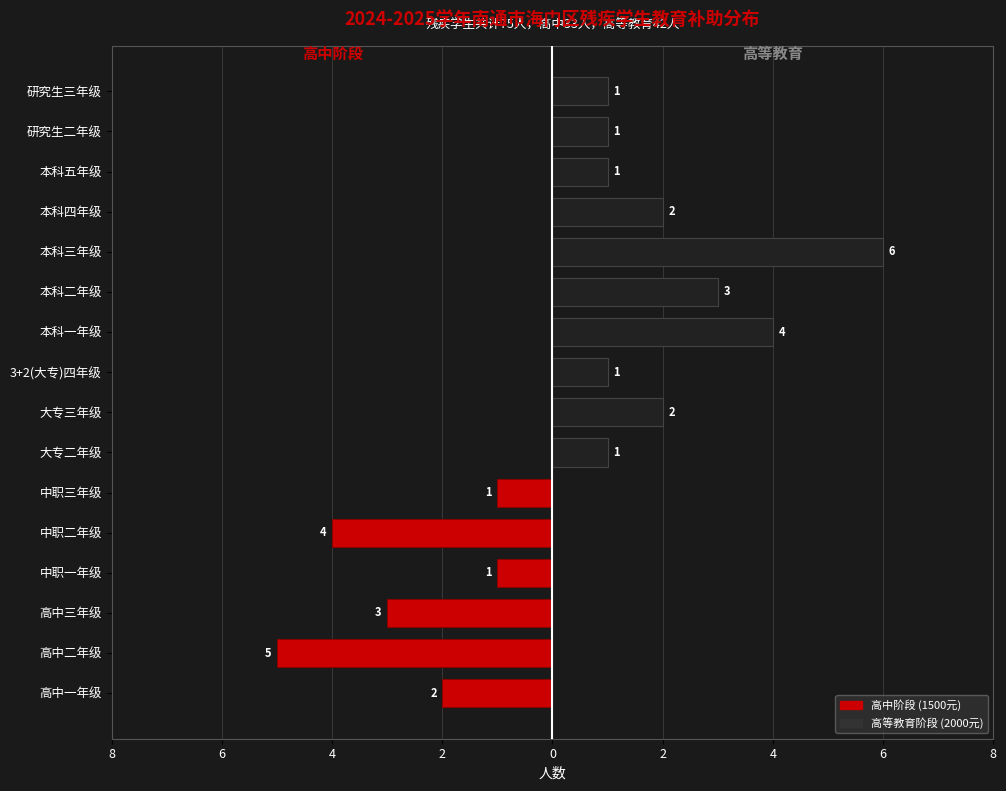

What is the label of the 11th bar from the right?

中职三年级